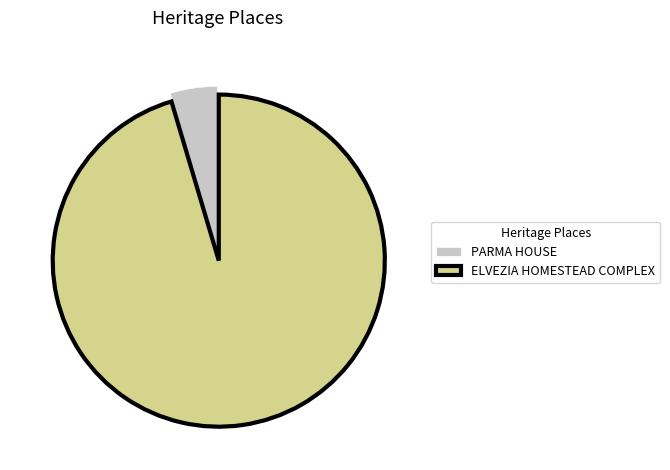

Is it true that PARMA HOUSE is 5% of the pie?

True